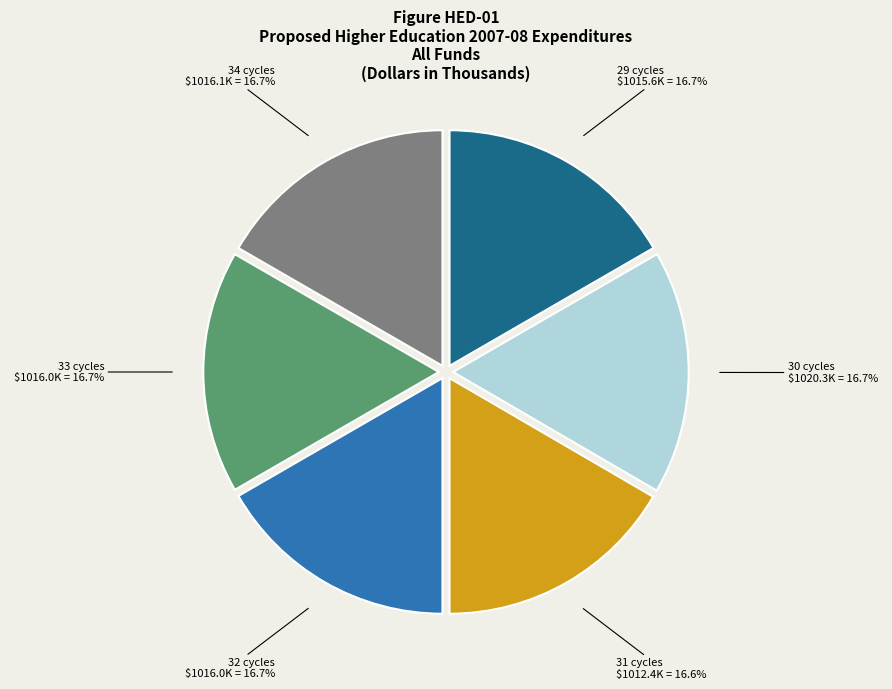

Does 31 represent more than half of the total?

No